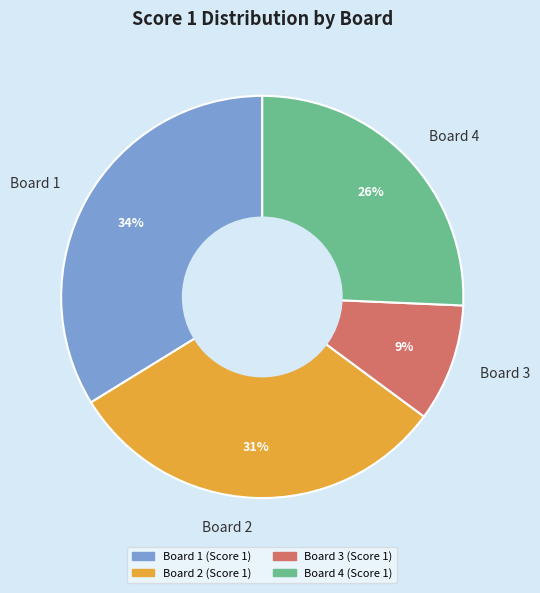

Between Board 3 and Board 1, which is larger?

Board 1